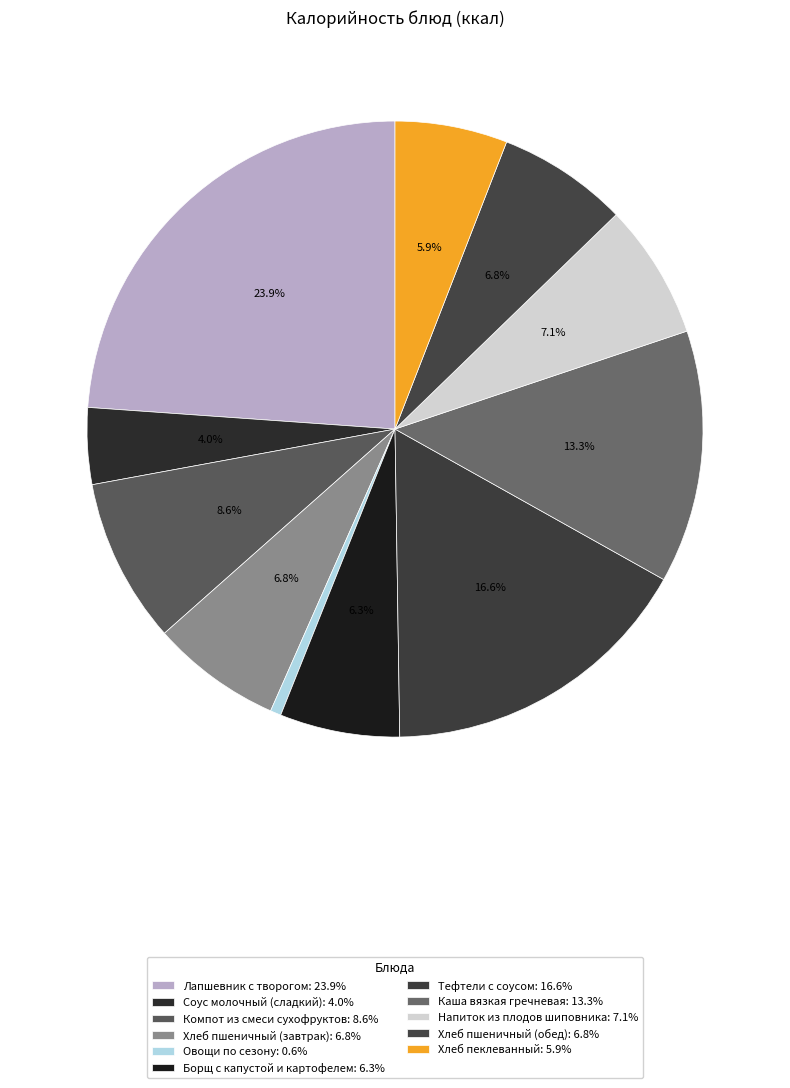

The Лапшевник с творогом slice represents 12% of the pie. True or false?

False